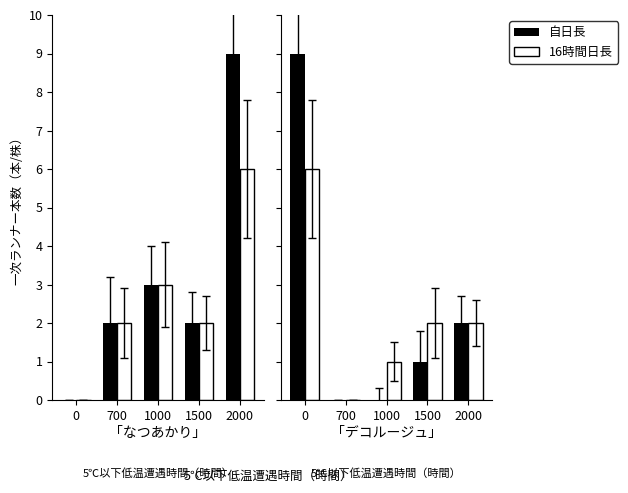

List the series in order of their peak value, highest first.

自日長, 16時間日長